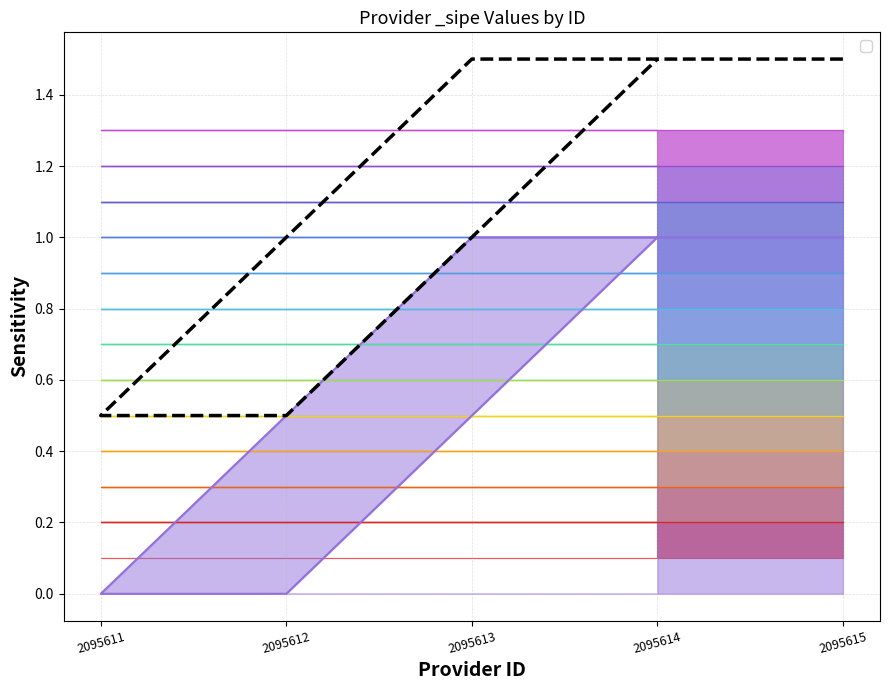

What is the difference between the values at 2095615 and 2095612?

1